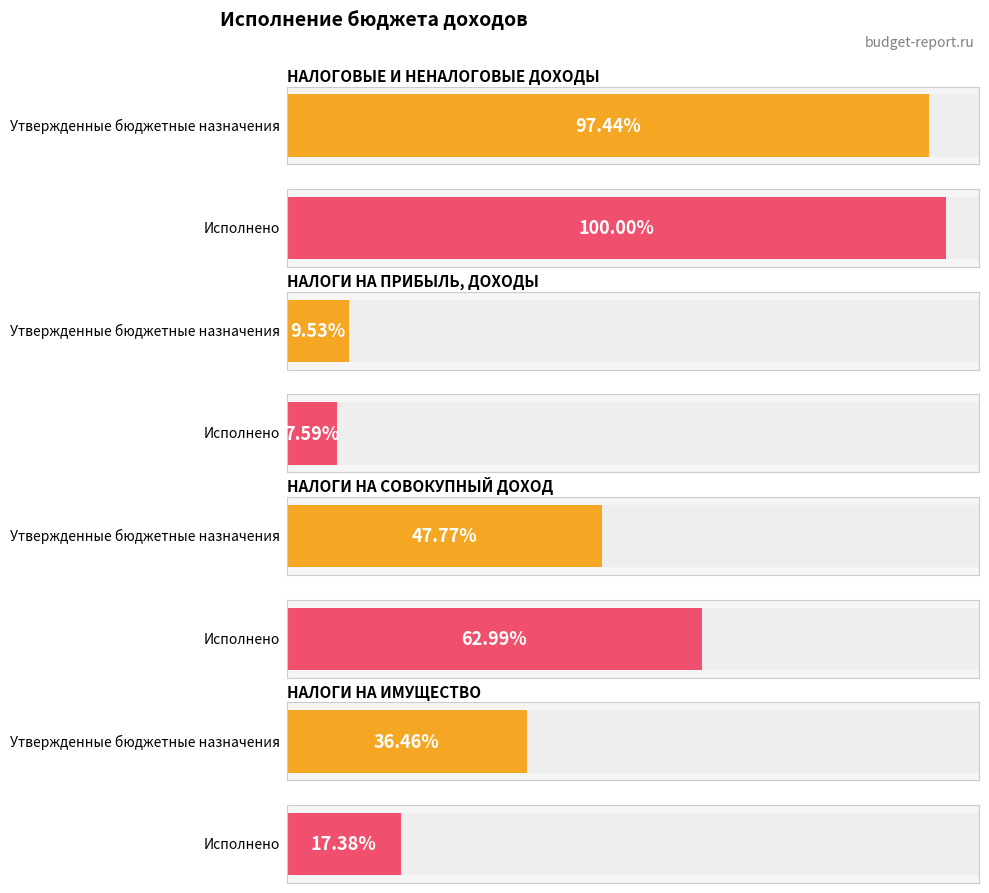

Reading left to right, extract all data points from this chart.

Утвержденные бюджетные назначения: НАЛОГОВЫЕ И НЕНАЛОГОВЫЕ ДОХОДЫ=6346500.0	НАЛОГИ НА ПРИБЫЛЬ, ДОХОДЫ=620700.0	НАЛОГИ НА СОВОКУПНЫЙ ДОХОД=3111300.0	НАЛОГИ НА ИМУЩЕСТВО=2375000.0
Исполнено: НАЛОГОВЫЕ И НЕНАЛОГОВЫЕ ДОХОДЫ=6513545.4	НАЛОГИ НА ПРИБЫЛЬ, ДОХОДЫ=494483.8	НАЛОГИ НА СОВОКУПНЫЙ ДОХОД=4102791.9	НАЛОГИ НА ИМУЩЕСТВО=1132109.7